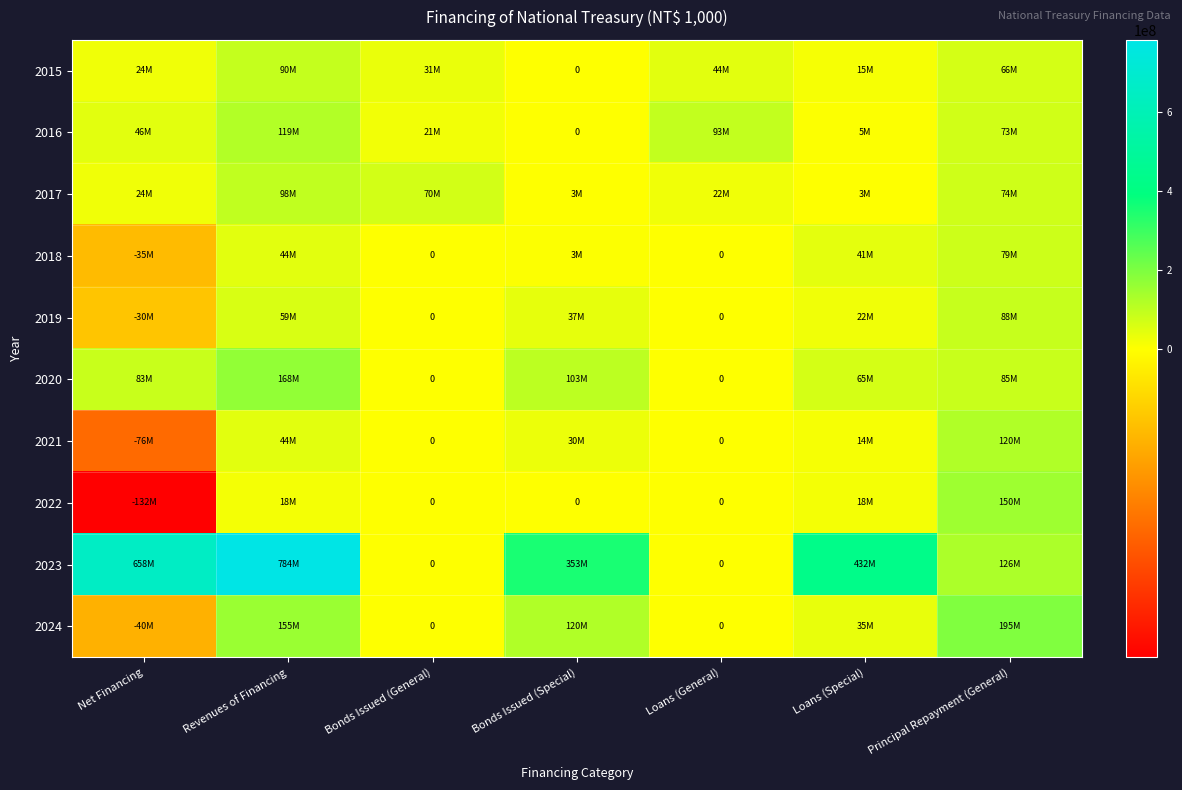

Rank the series at Revenues of Financing from highest to lowest value.

2023, 2020, 2024, 2016, 2017, 2015, 2019, 2018, 2021, 2022